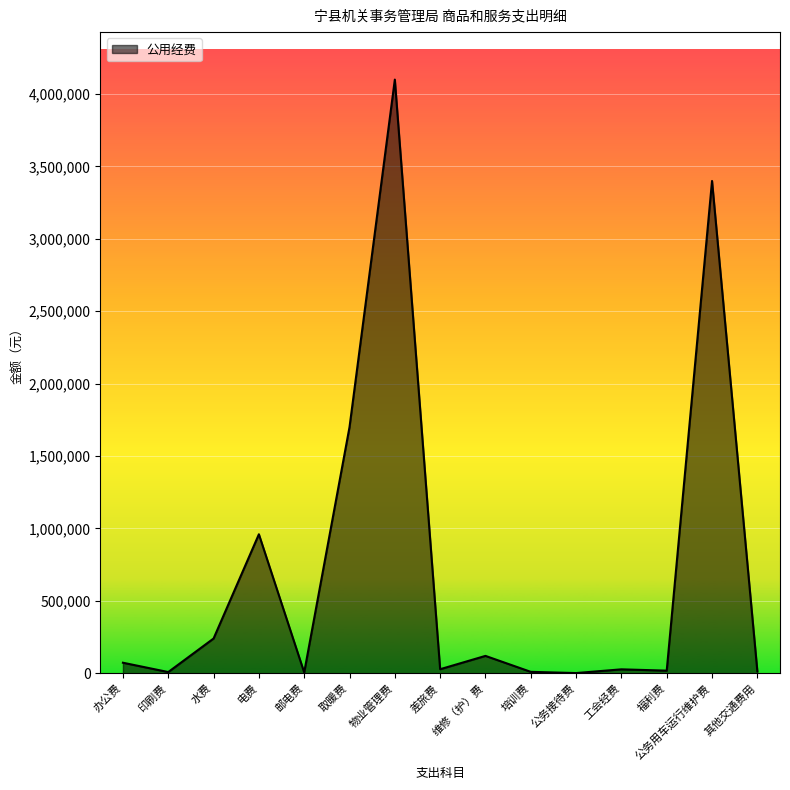

What is the greatest value displayed?

4100000